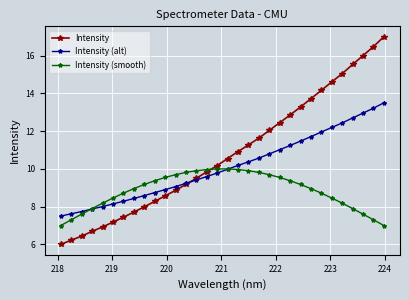

How many data points does each series have?

32